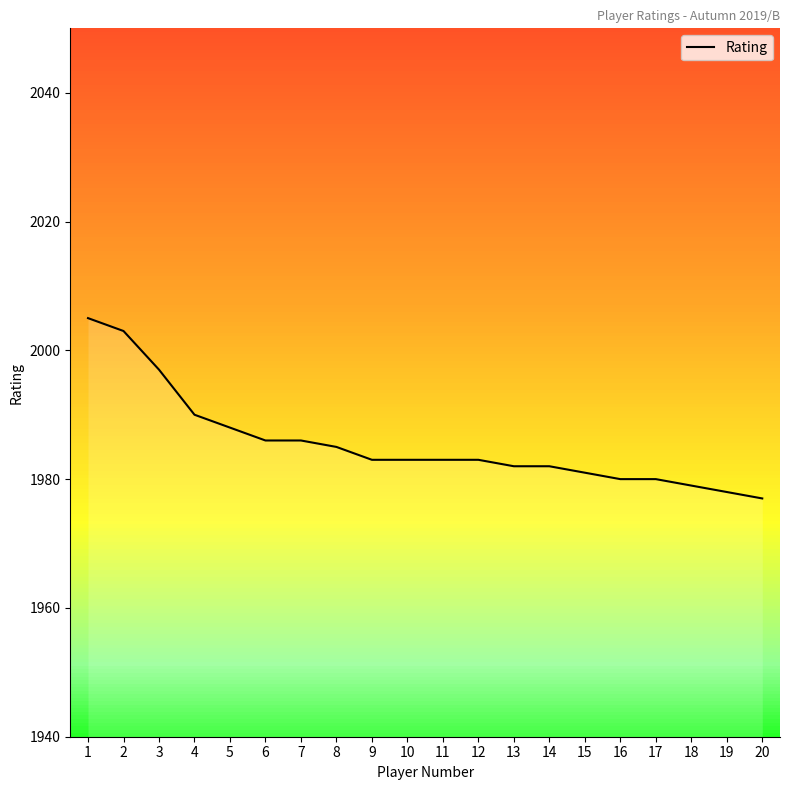

Approximately how many times larger is the value at 12 compared to 15?

1.0